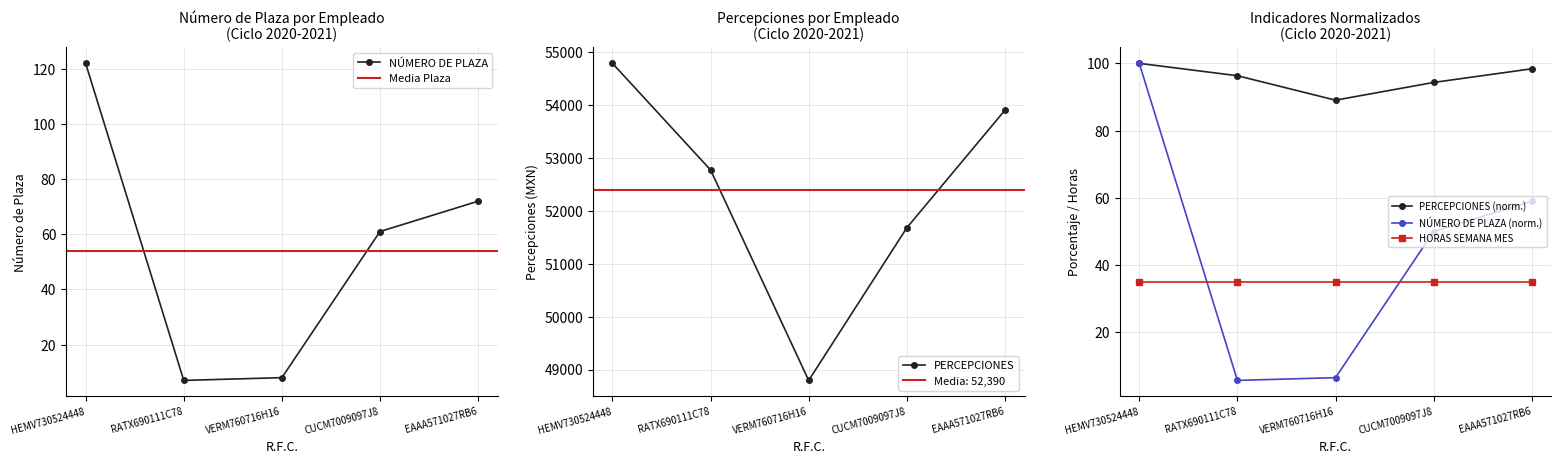

Which series has the largest range (max minus min)?

PERCEPCIONES